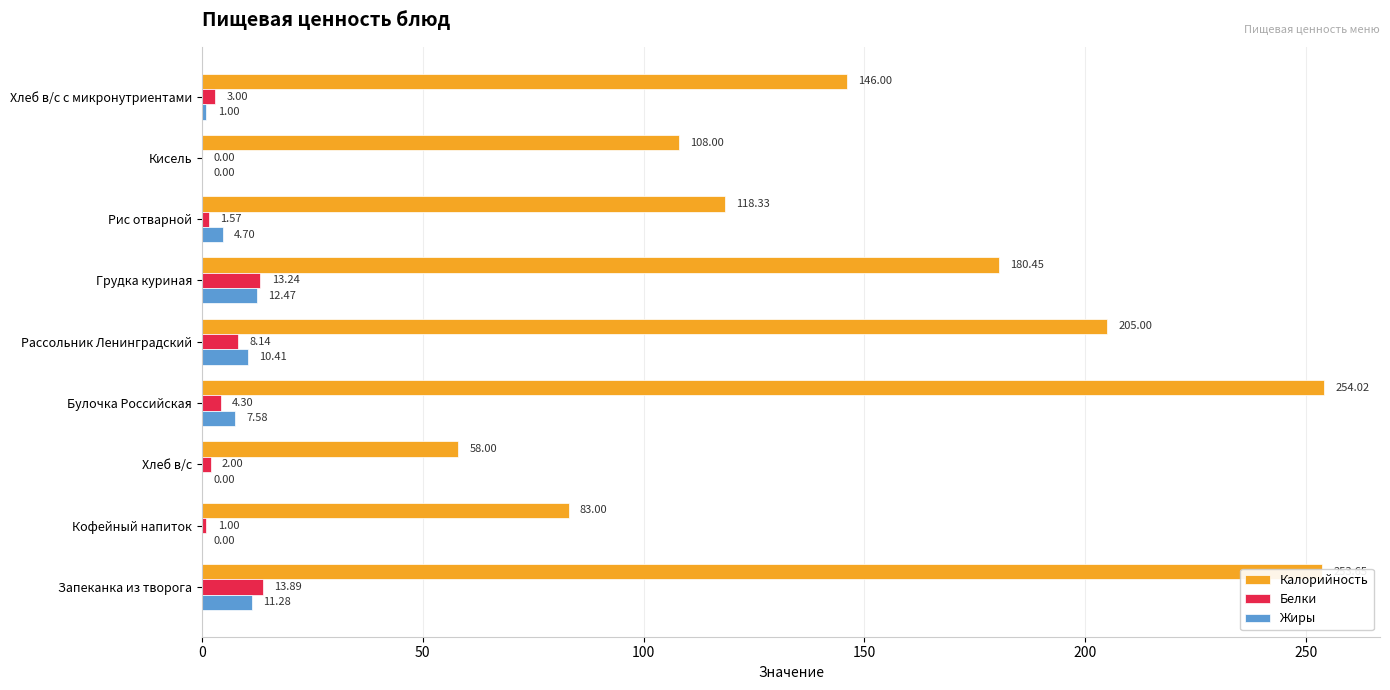

What is the total value across all series at Рассольник Ленинградский?

223.6